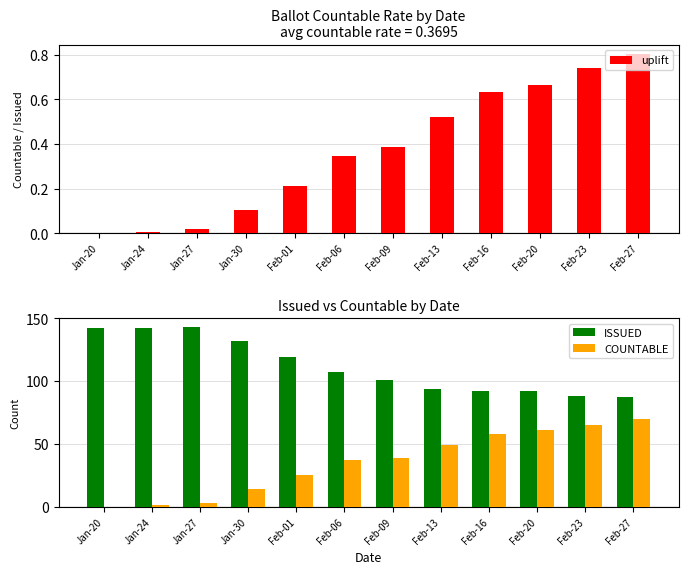

Reading left to right, extract all data points from this chart.

uplift: Jan-20=0.0	Jan-24=0.0	Jan-27=0.0	Jan-30=0.1	Feb-01=0.2	Feb-06=0.3	Feb-09=0.4	Feb-13=0.5	Feb-16=0.6	Feb-20=0.7	Feb-23=0.7	Feb-27=0.8
ISSUED: Jan-20=142.0	Jan-24=142.0	Jan-27=143.0	Jan-30=132.0	Feb-01=119.0	Feb-06=107.0	Feb-09=101.0	Feb-13=94.0	Feb-16=92.0	Feb-20=92.0	Feb-23=88.0	Feb-27=87.0
COUNTABLE: Jan-20=0.0	Jan-24=1.0	Jan-27=3.0	Jan-30=14.0	Feb-01=25.0	Feb-06=37.0	Feb-09=39.0	Feb-13=49.0	Feb-16=58.0	Feb-20=61.0	Feb-23=65.0	Feb-27=70.0